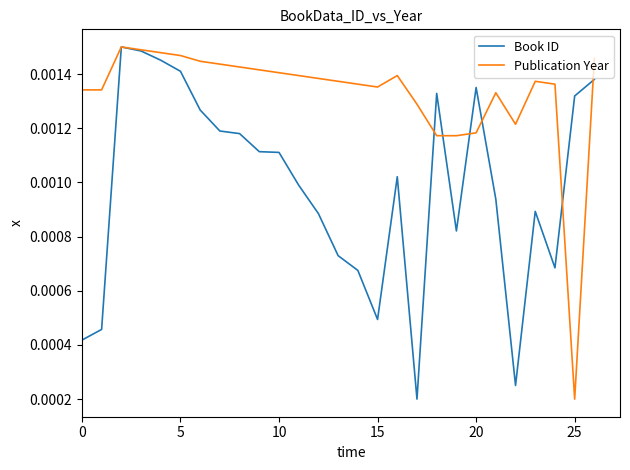

List the series in order of their overall mean, lowest first.

Book ID, Publication Year